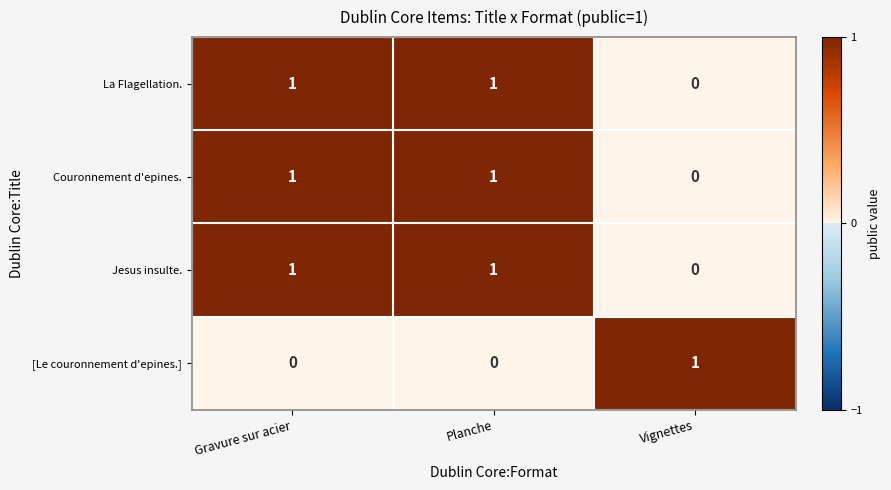

Where is Couronnement d'epines. nearest to the value 0?

Vignettes